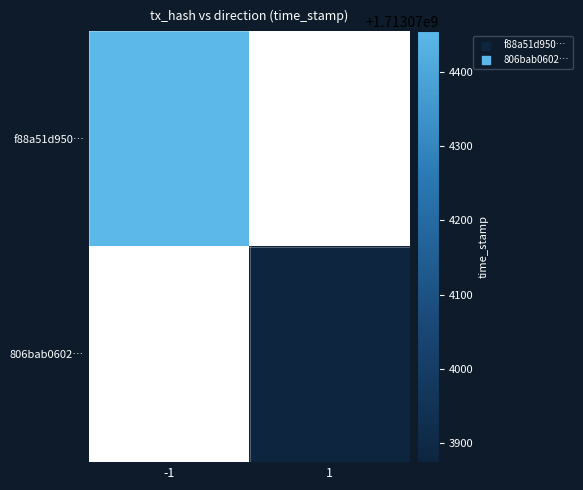

How many values in the f88a51d950ec4c9bbfffa3e0bc1d1e044bf093b series are below 1713074455?

1